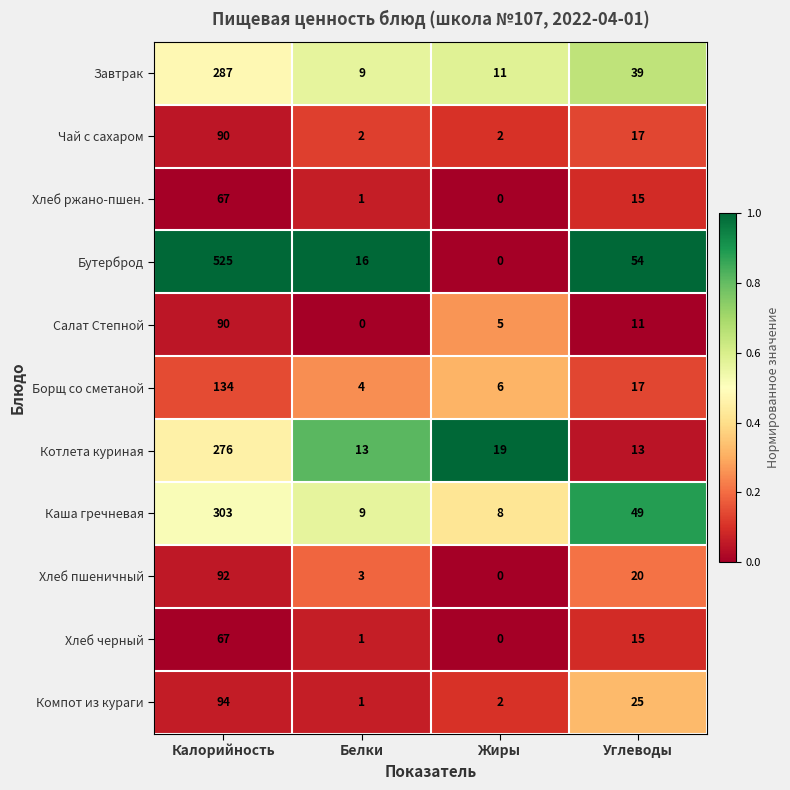

What is the greatest value displayed?

525